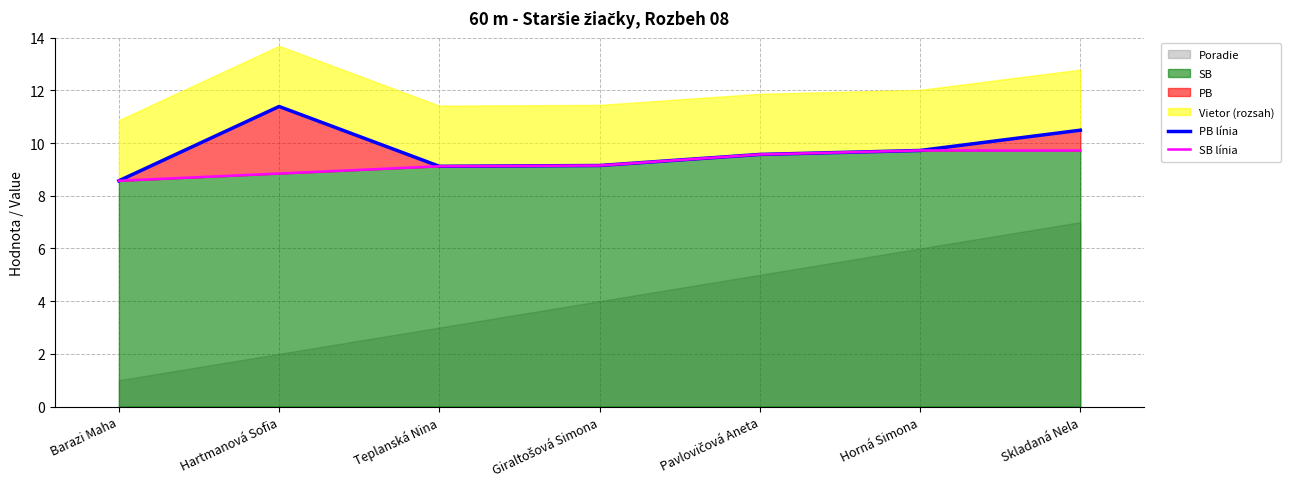

What is the highest value of the SB series?

9.7